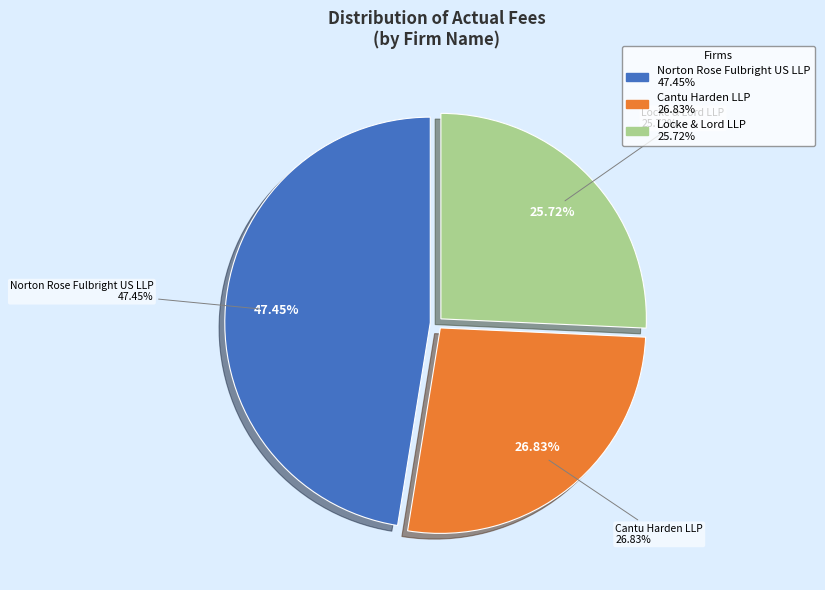

To the nearest percent, what portion does Locke & Lord LLP represent?

26%